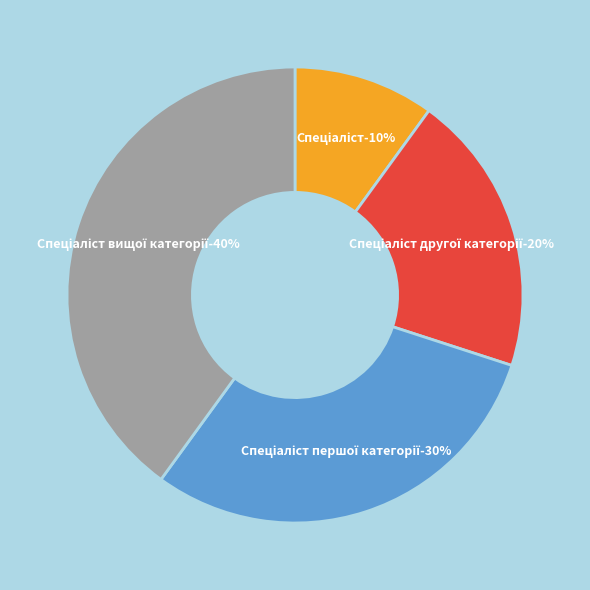

Is it true that Спеціаліст is 10% of the pie?

True